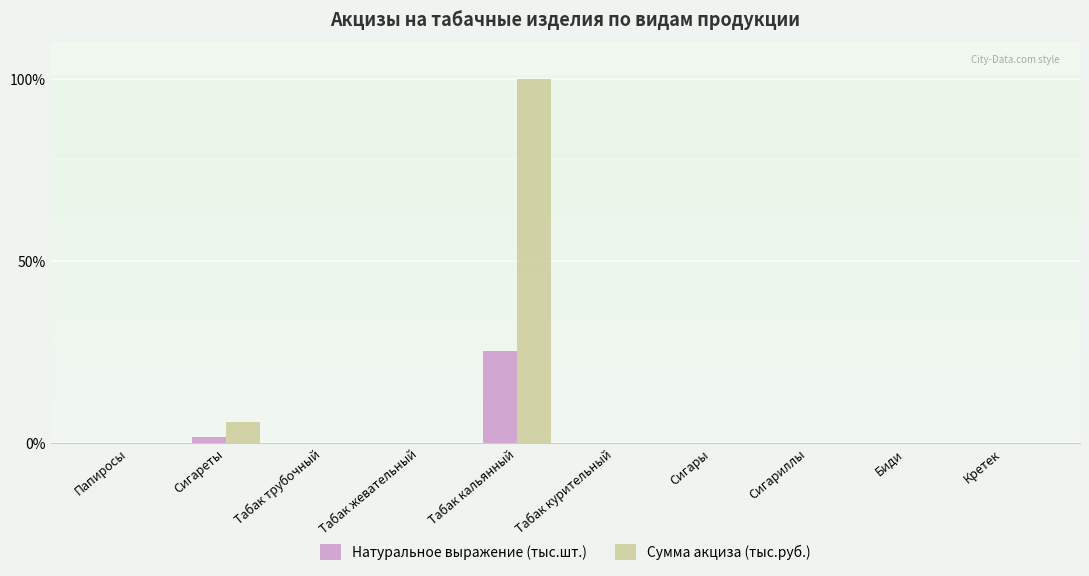

How many categories are shown in the chart?

10